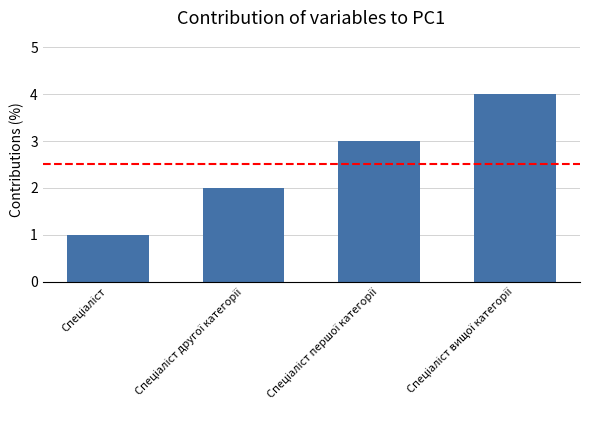

What is the sum of all values?

10